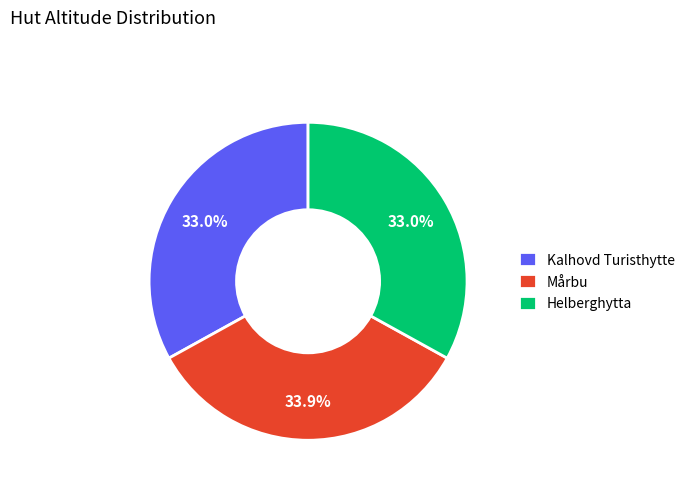

To the nearest percent, what percentage of the pie is Mårbu?

34%